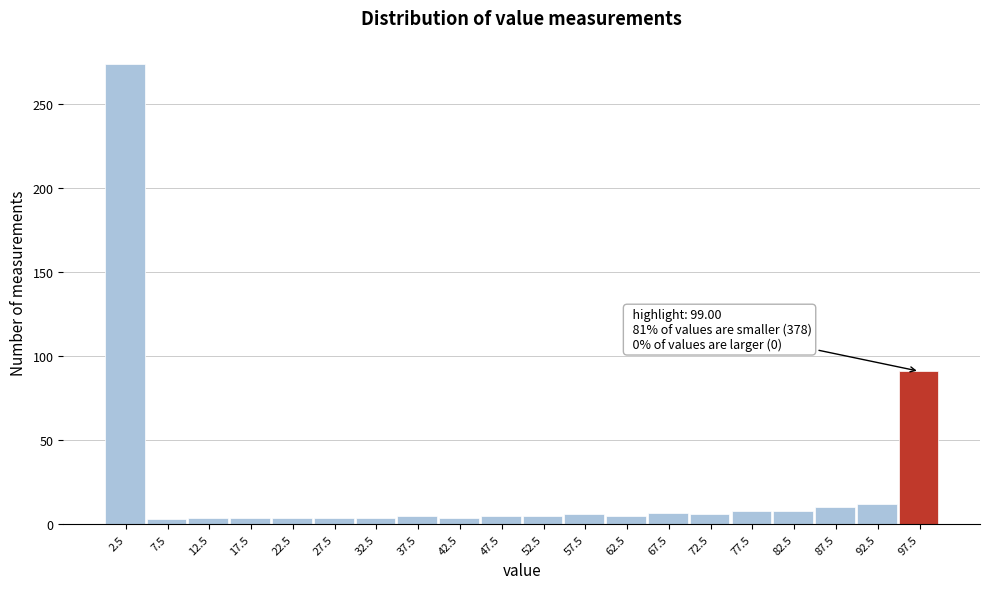

Over which range of the x-axis is the bar tallest?

0 to 5